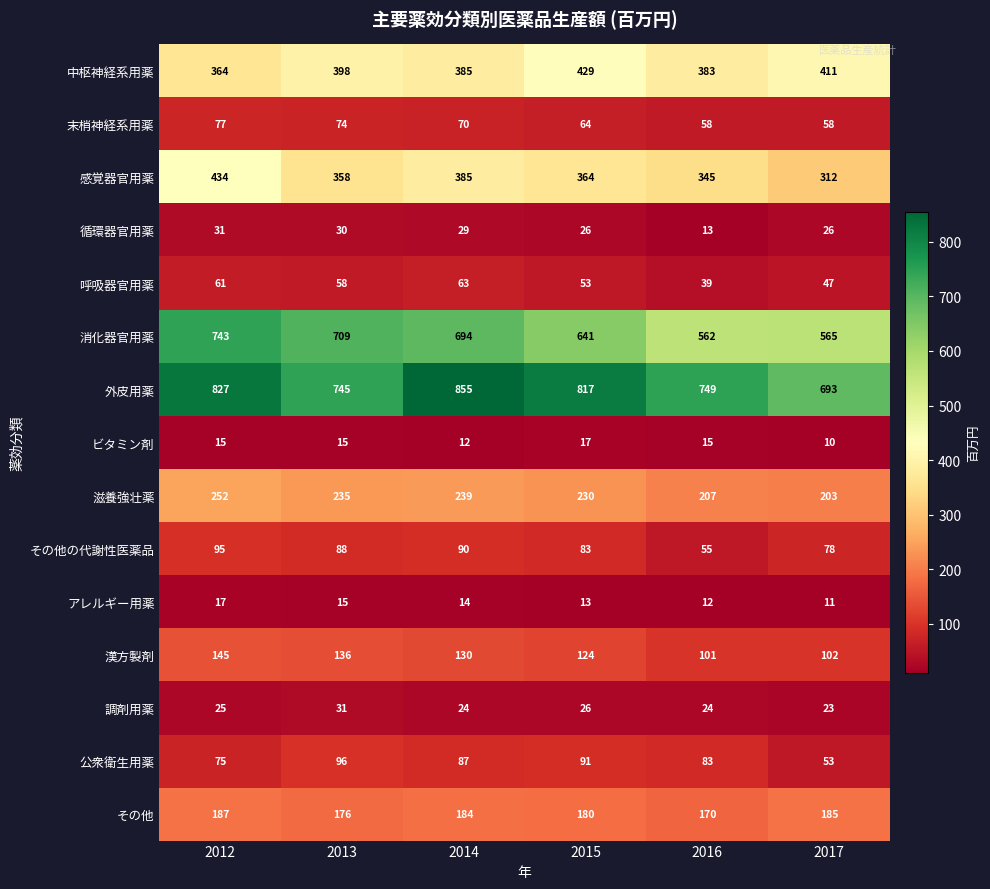

What is the difference between the second highest and second lowest values in the その他 series?

9